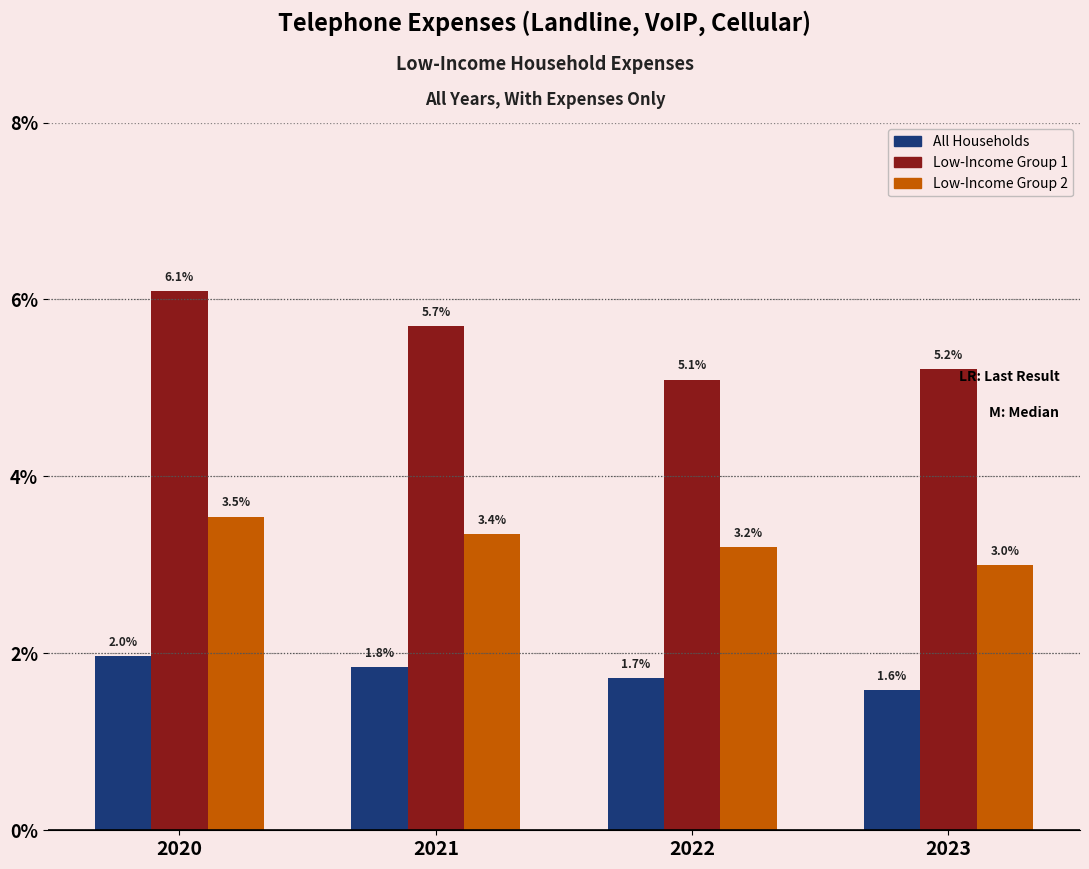

Reading right to left, list all the values displayed in this chart.

All Households: 2023=1.6	2022=1.7	2021=1.8	2020=2.0
Low-Income Group 1: 2023=5.2	2022=5.1	2021=5.7	2020=6.1
Low-Income Group 2: 2023=3.0	2022=3.2	2021=3.4	2020=3.5